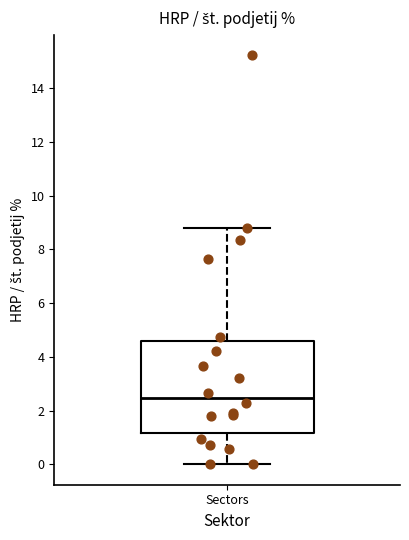

Transcribe this box plot: give where the median line is, the range the box spans, and where the two whiskers end, as read against the y-axis. The values are not printed on the chart, so give them approximately, as read against the axis.

median 2.4, box 1.2 to 4.6, whiskers 0.0 to 8.8